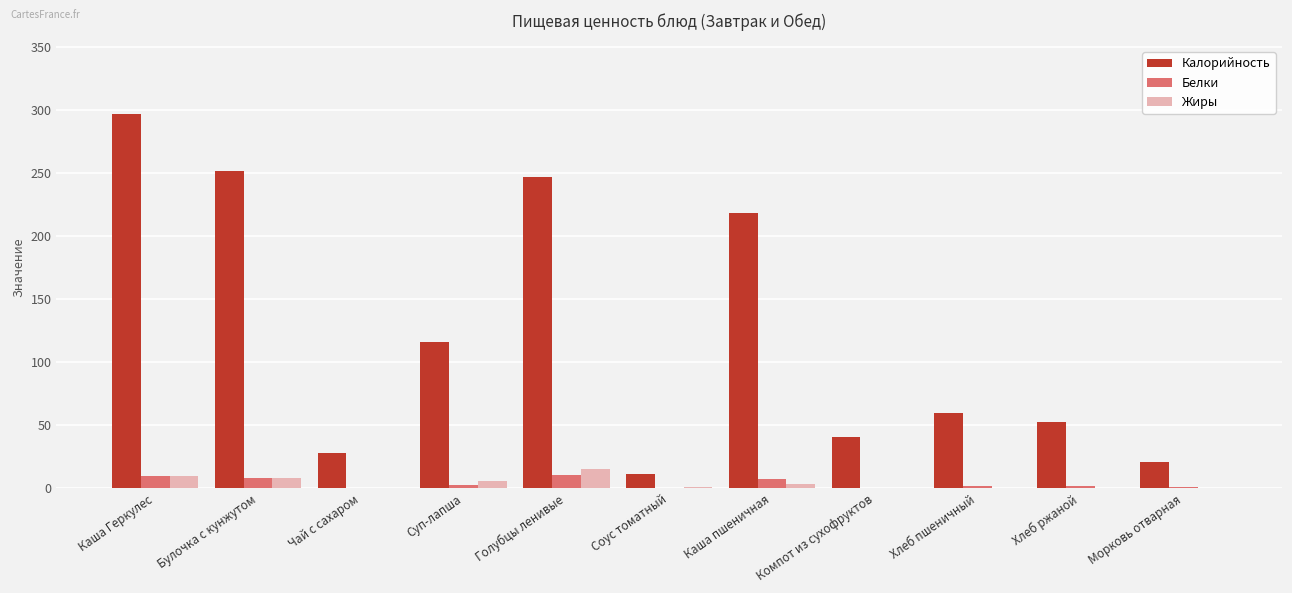

Is it true that Белки equals 0.8 at Морковь отварная?

True